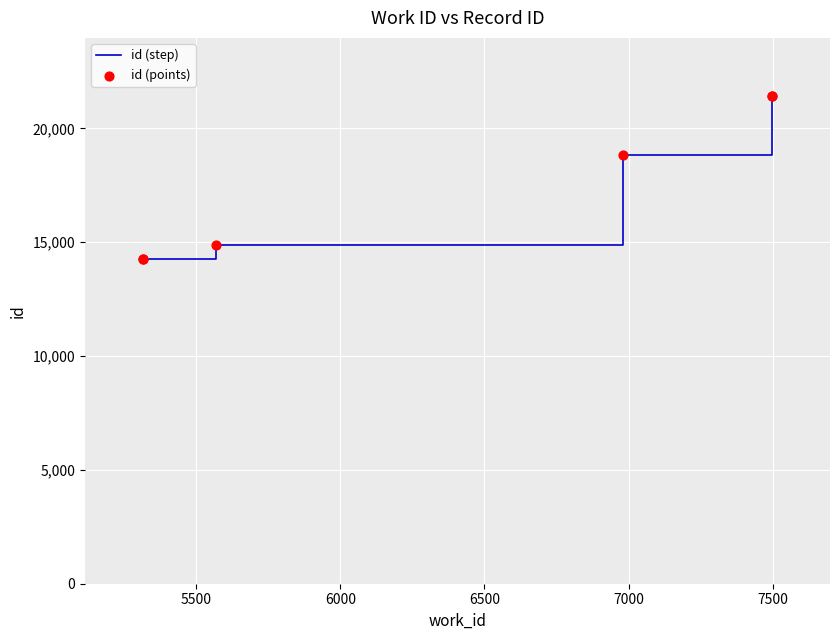

Which series reaches the minimum Y coordinate?

id (step)